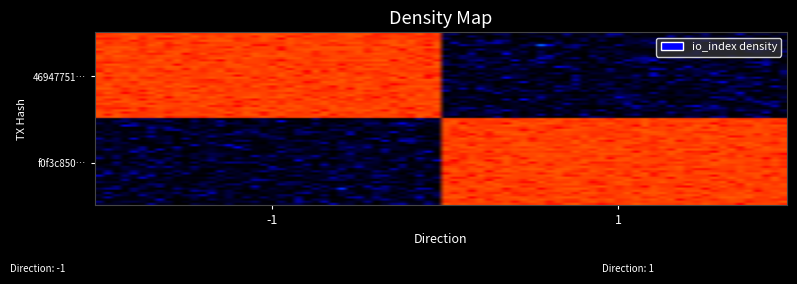

Which series has the largest range (max minus min)?

46947751b140fcd8cb642c70925d706f79db4b2